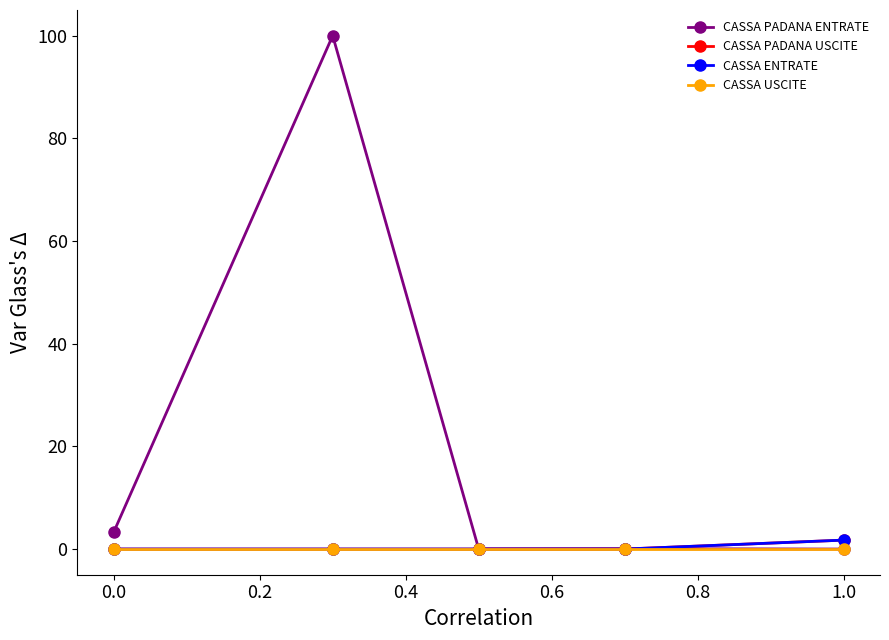

Reading left to right, list all the values displayed in this chart.

CASSA PADANA ENTRATE: 3.3	100.0	0.0	0.1	0.0
CASSA PADANA USCITE: 0.0	0.0	0.0	0.0	1.7
CASSA ENTRATE: 0.0	0.0	0.0	0.0	1.7
CASSA USCITE: 0.0	0.0	0.0	0.0	0.0